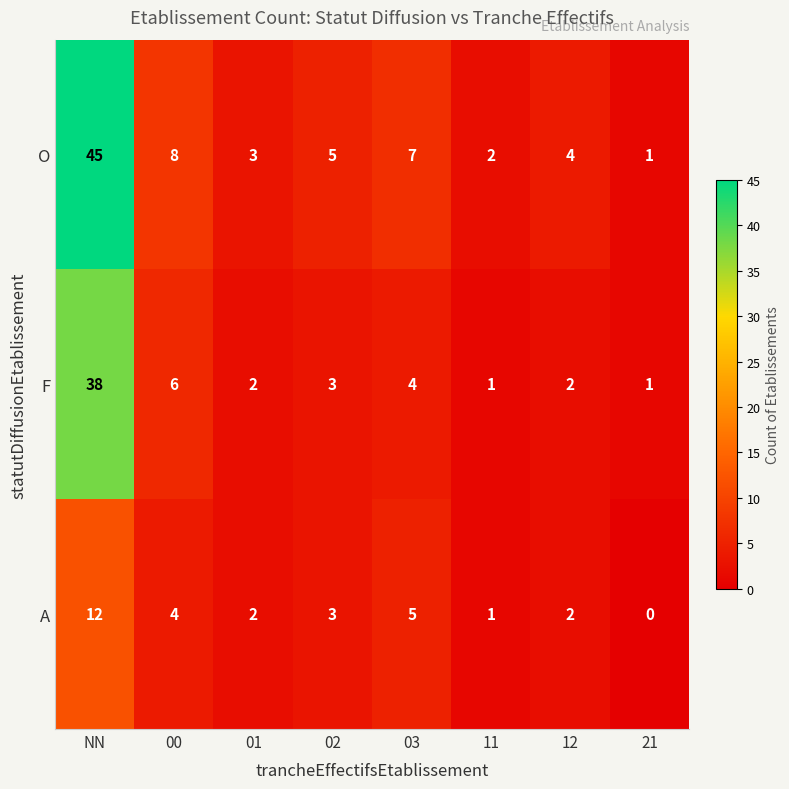

Reading right to left, extract all data points from this chart.

O: 1	4	2	7	5	3	8	45
F: 1	2	1	4	3	2	6	38
A: 0	2	1	5	3	2	4	12